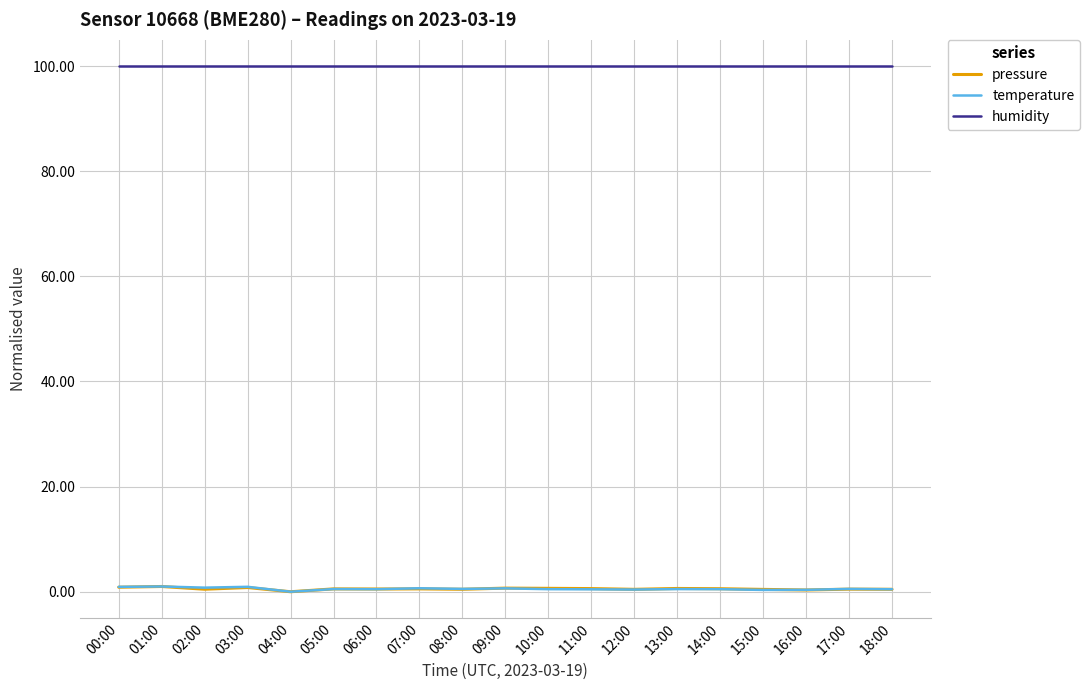

True or false: humidity and pressure intersect in this chart.

False